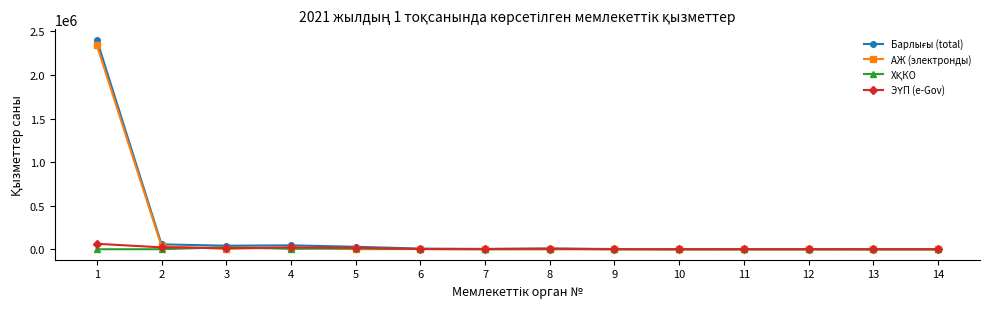

How many lines are shown in the chart?

4